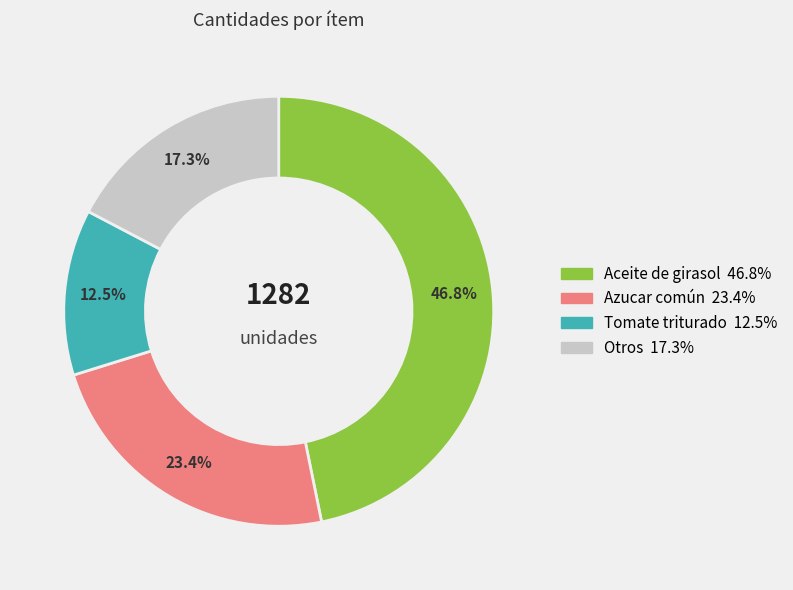

Is there any slice that represents more than half of the pie?

No